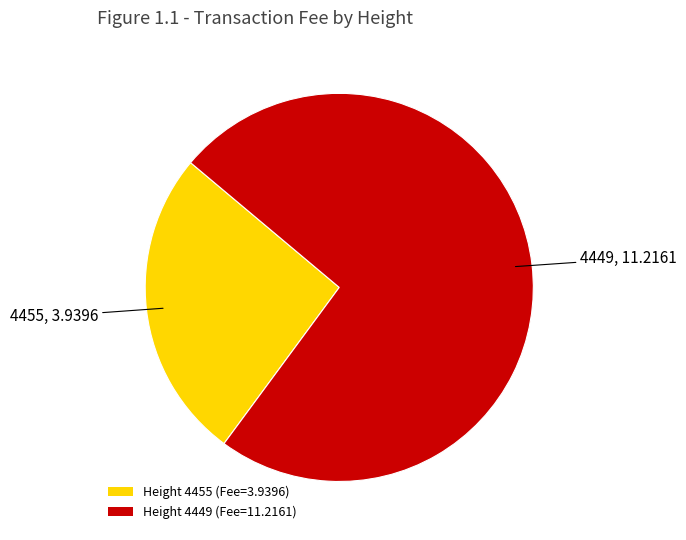

Between Height 4455 (Fee=3.9396) and Height 4449 (Fee=11.2161), which is larger?

Height 4449 (Fee=11.2161)